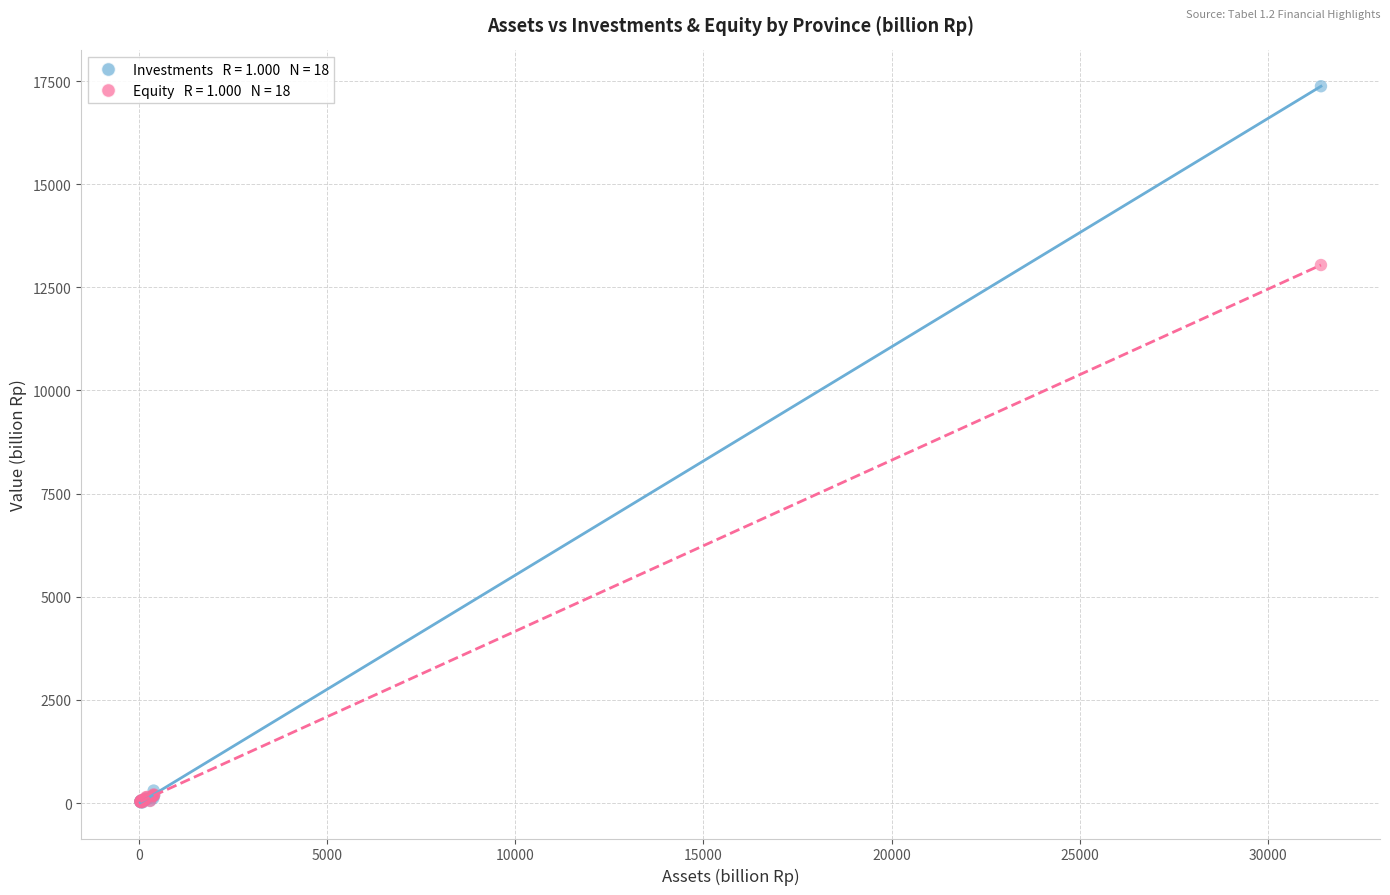

Across all series, what Y value is closest to 8695?

13040.9